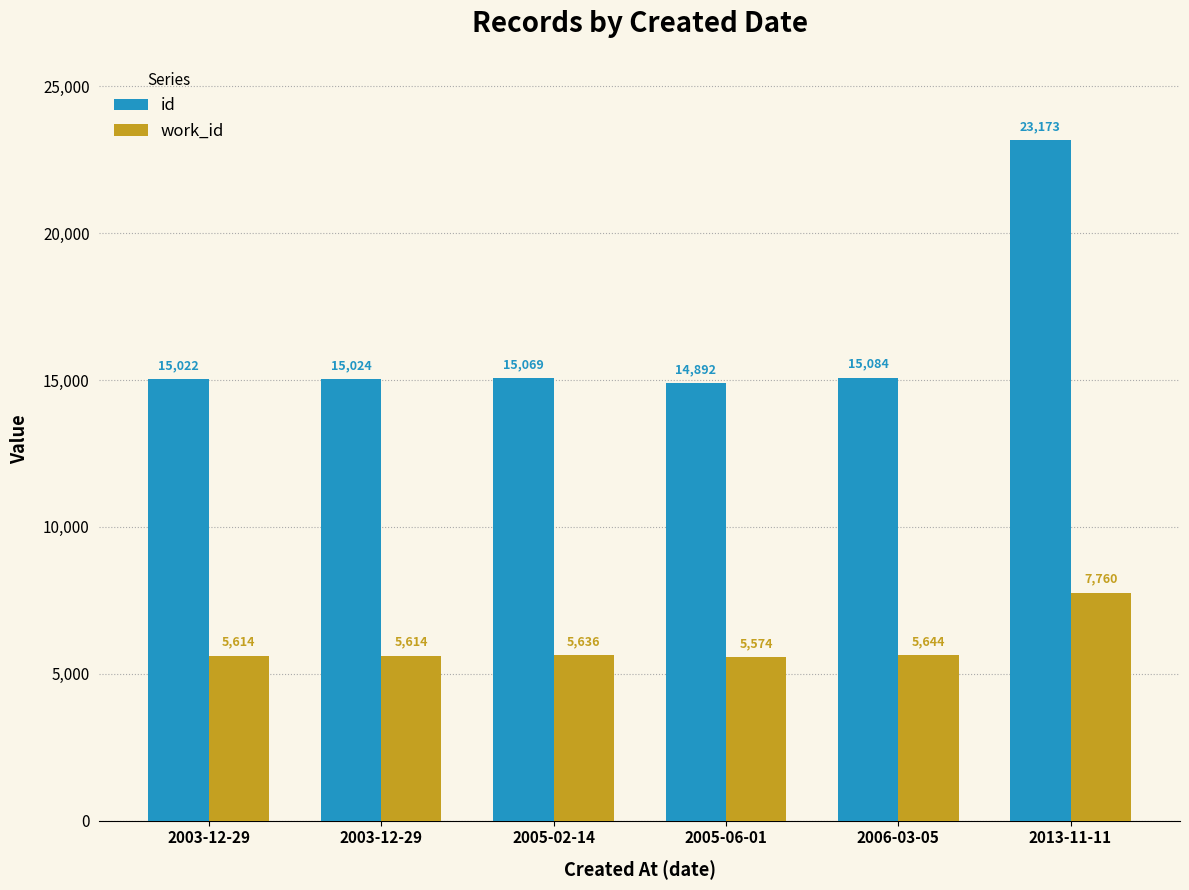

What are all the series names shown in the legend?

id, work_id